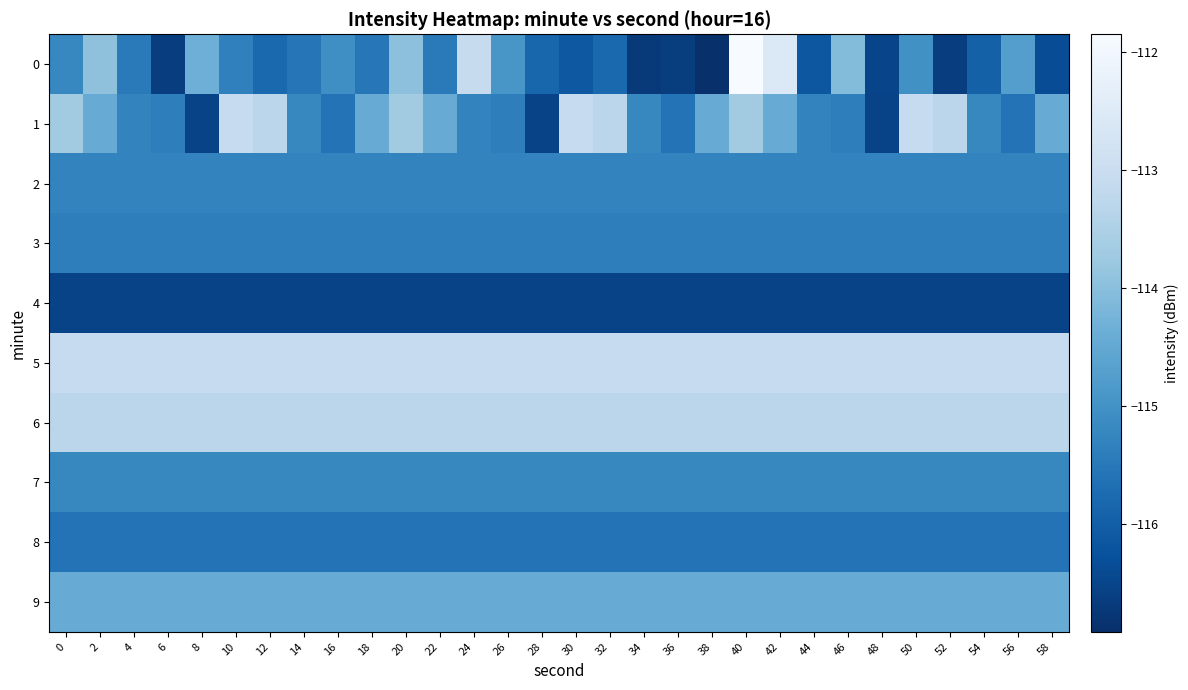

Reading left to right, extract all data points from this chart.

0: 0=-115.2	2=-113.9	4=-115.5	6=-116.6	8=-114.4	10=-115.3	12=-115.8	14=-115.6	16=-115.1	18=-115.5	20=-114.0	22=-115.5	24=-113.1	26=-114.9	28=-115.9	30=-116.1	32=-115.8	34=-116.7	36=-116.7	38=-116.9	40=-111.9	42=-112.5	44=-116.2	46=-114.1	48=-116.5	50=-115.0	52=-116.6	54=-116.0	56=-114.7	58=-116.4
1: 0=-113.7	2=-114.4	4=-115.3	6=-115.4	8=-116.5	10=-113.1	12=-113.3	14=-115.2	16=-115.6	18=-114.4	20=-113.7	22=-114.4	24=-115.3	26=-115.4	28=-116.5	30=-113.1	32=-113.3	34=-115.2	36=-115.6	38=-114.4	40=-113.7	42=-114.4	44=-115.3	46=-115.4	48=-116.5	50=-113.1	52=-113.3	54=-115.2	56=-115.6	58=-114.4
2: 0=-115.3	2=-115.3	4=-115.3	6=-115.3	8=-115.3	10=-115.3	12=-115.3	14=-115.3	16=-115.3	18=-115.3	20=-115.3	22=-115.3	24=-115.3	26=-115.3	28=-115.3	30=-115.3	32=-115.3	34=-115.3	36=-115.3	38=-115.3	40=-115.3	42=-115.3	44=-115.3	46=-115.3	48=-115.3	50=-115.3	52=-115.3	54=-115.3	56=-115.3	58=-115.3
3: 0=-115.4	2=-115.4	4=-115.4	6=-115.4	8=-115.4	10=-115.4	12=-115.4	14=-115.4	16=-115.4	18=-115.4	20=-115.4	22=-115.4	24=-115.4	26=-115.4	28=-115.4	30=-115.4	32=-115.4	34=-115.4	36=-115.4	38=-115.4	40=-115.4	42=-115.4	44=-115.4	46=-115.4	48=-115.4	50=-115.4	52=-115.4	54=-115.4	56=-115.4	58=-115.4
4: 0=-116.5	2=-116.5	4=-116.5	6=-116.5	8=-116.5	10=-116.5	12=-116.5	14=-116.5	16=-116.5	18=-116.5	20=-116.5	22=-116.5	24=-116.5	26=-116.5	28=-116.5	30=-116.5	32=-116.5	34=-116.5	36=-116.5	38=-116.5	40=-116.5	42=-116.5	44=-116.5	46=-116.5	48=-116.5	50=-116.5	52=-116.5	54=-116.5	56=-116.5	58=-116.5
5: 0=-113.1	2=-113.1	4=-113.1	6=-113.1	8=-113.1	10=-113.1	12=-113.1	14=-113.1	16=-113.1	18=-113.1	20=-113.1	22=-113.1	24=-113.1	26=-113.1	28=-113.1	30=-113.1	32=-113.1	34=-113.1	36=-113.1	38=-113.1	40=-113.1	42=-113.1	44=-113.1	46=-113.1	48=-113.1	50=-113.1	52=-113.1	54=-113.1	56=-113.1	58=-113.1
6: 0=-113.3	2=-113.3	4=-113.3	6=-113.3	8=-113.3	10=-113.3	12=-113.3	14=-113.3	16=-113.3	18=-113.3	20=-113.3	22=-113.3	24=-113.3	26=-113.3	28=-113.3	30=-113.3	32=-113.3	34=-113.3	36=-113.3	38=-113.3	40=-113.3	42=-113.3	44=-113.3	46=-113.3	48=-113.3	50=-113.3	52=-113.3	54=-113.3	56=-113.3	58=-113.3
7: 0=-115.2	2=-115.2	4=-115.2	6=-115.2	8=-115.2	10=-115.2	12=-115.2	14=-115.2	16=-115.2	18=-115.2	20=-115.2	22=-115.2	24=-115.2	26=-115.2	28=-115.2	30=-115.2	32=-115.2	34=-115.2	36=-115.2	38=-115.2	40=-115.2	42=-115.2	44=-115.2	46=-115.2	48=-115.2	50=-115.2	52=-115.2	54=-115.2	56=-115.2	58=-115.2
8: 0=-115.6	2=-115.6	4=-115.6	6=-115.6	8=-115.6	10=-115.6	12=-115.6	14=-115.6	16=-115.6	18=-115.6	20=-115.6	22=-115.6	24=-115.6	26=-115.6	28=-115.6	30=-115.6	32=-115.6	34=-115.6	36=-115.6	38=-115.6	40=-115.6	42=-115.6	44=-115.6	46=-115.6	48=-115.6	50=-115.6	52=-115.6	54=-115.6	56=-115.6	58=-115.6
9: 0=-114.4	2=-114.4	4=-114.4	6=-114.4	8=-114.4	10=-114.4	12=-114.4	14=-114.4	16=-114.4	18=-114.4	20=-114.4	22=-114.4	24=-114.4	26=-114.4	28=-114.4	30=-114.4	32=-114.4	34=-114.4	36=-114.4	38=-114.4	40=-114.4	42=-114.4	44=-114.4	46=-114.4	48=-114.4	50=-114.4	52=-114.4	54=-114.4	56=-114.4	58=-114.4